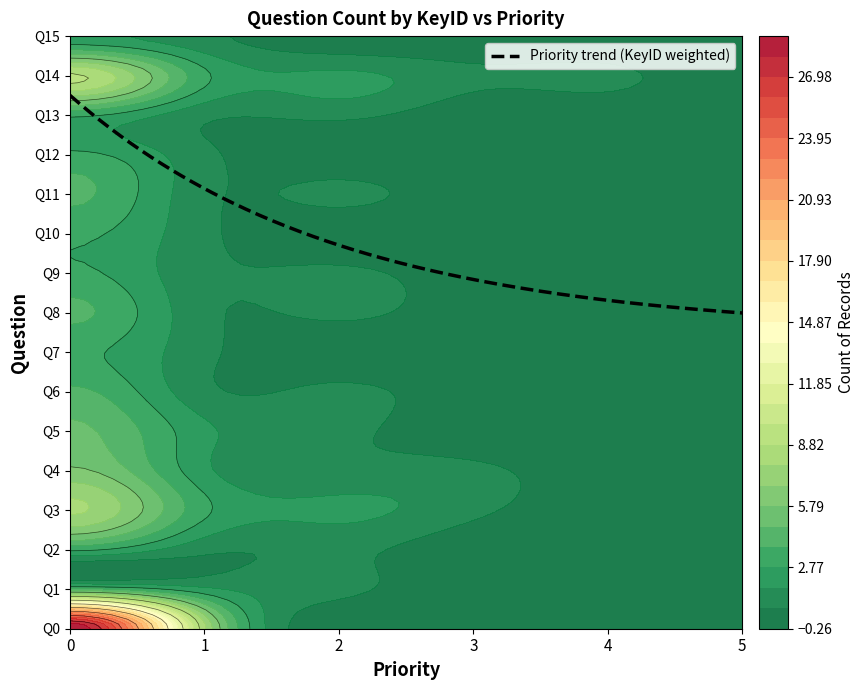

Where is 11 nearest to the value 2?

1